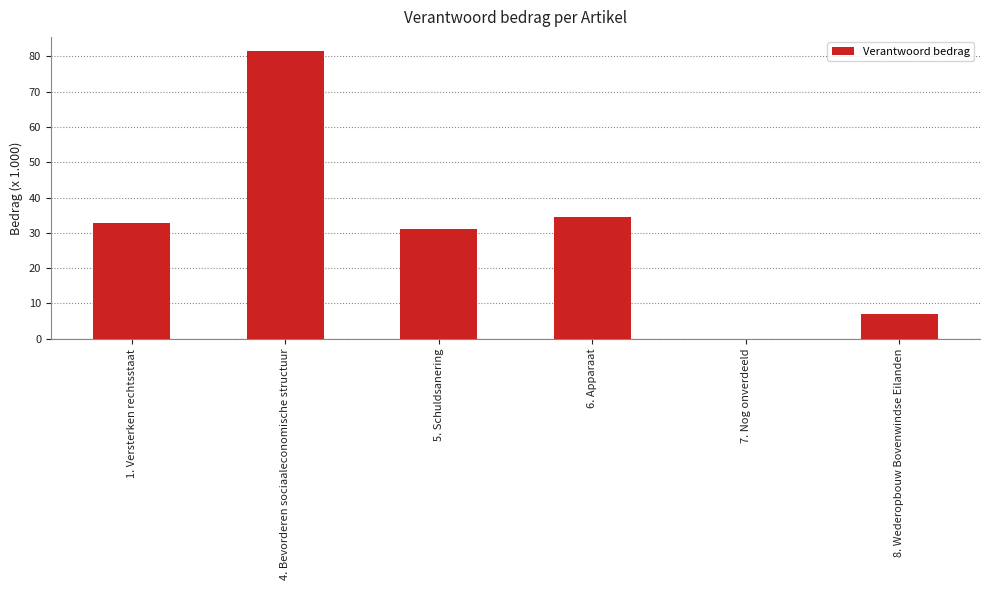

Between 1. Versterken rechtsstaat and 8. Wederopbouw Bovenwindse Eilanden, which is larger?

1. Versterken rechtsstaat